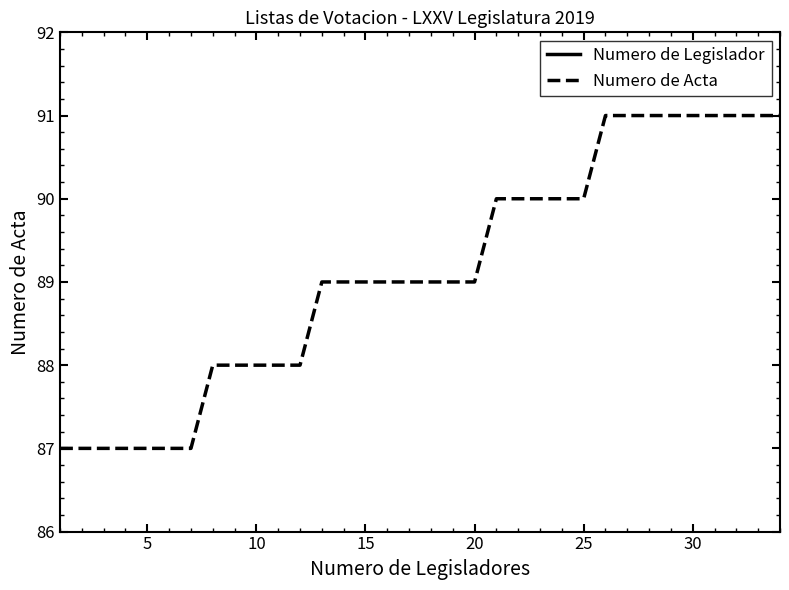

What is the average value of the Numero de Legislador series?

18